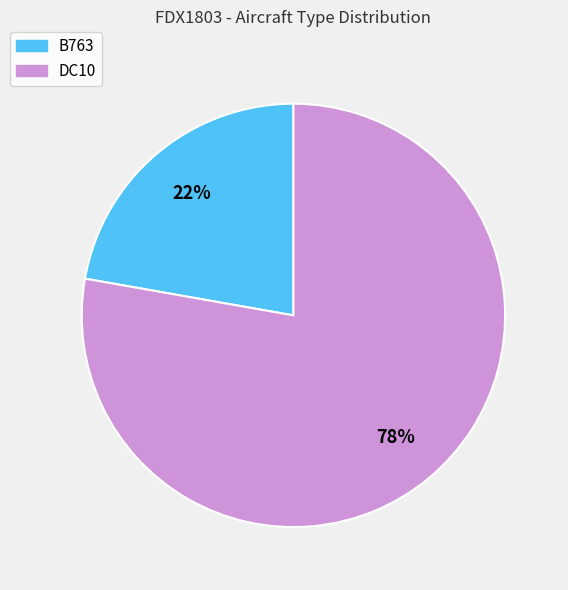

How many slices are in this pie chart?

2